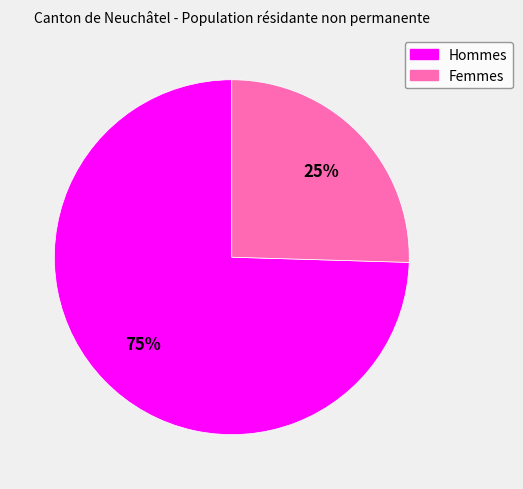

How many segments does this pie chart have?

2